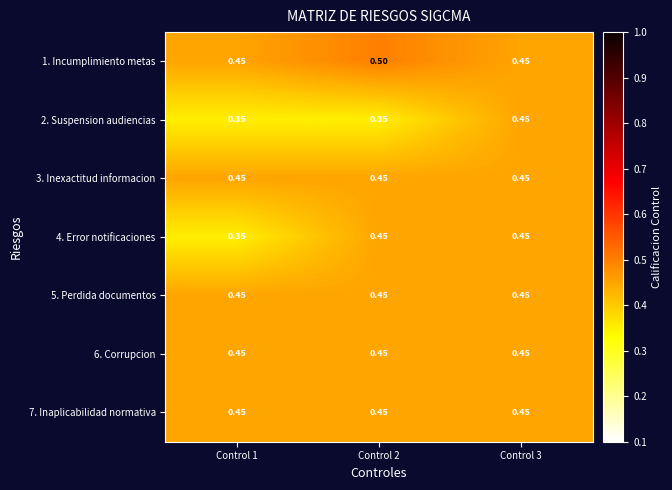

Is the value of 3. Inexactitud informacion at Control 3 greater than the value of 2. Suspension audiencias at Control 2?

Yes